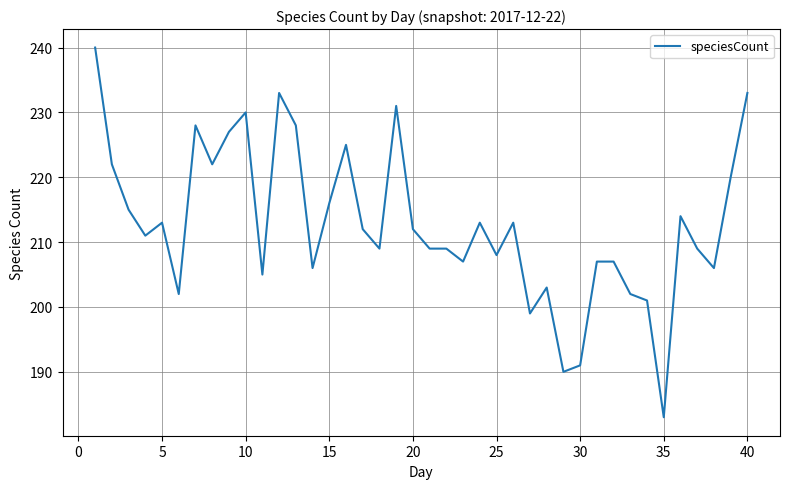

What is the smallest value displayed?

183